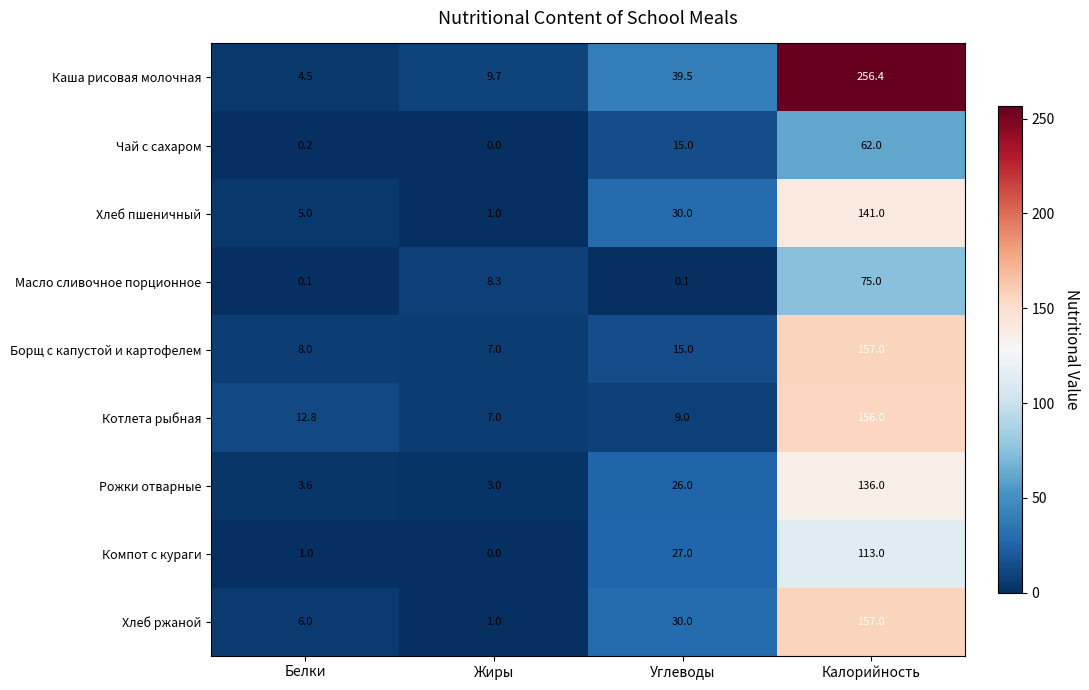

What is the difference between the highest and lowest values at Калорийность?

194.4